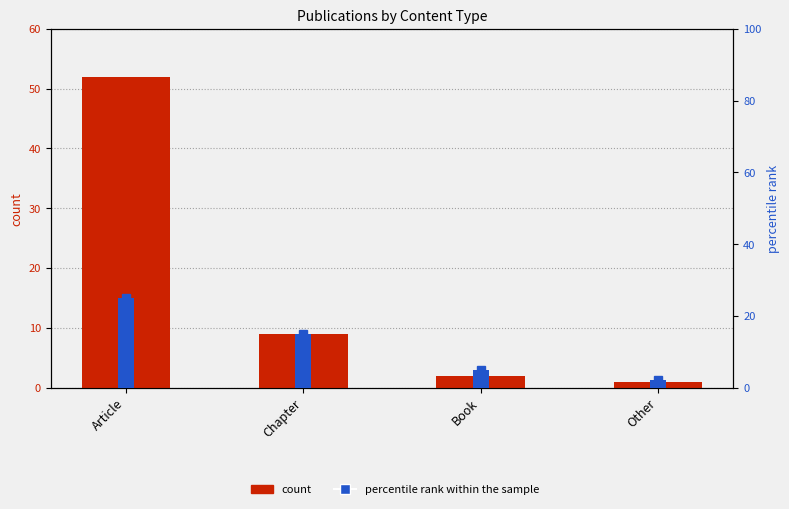

What is the label of the 3rd bar from the left?

Book